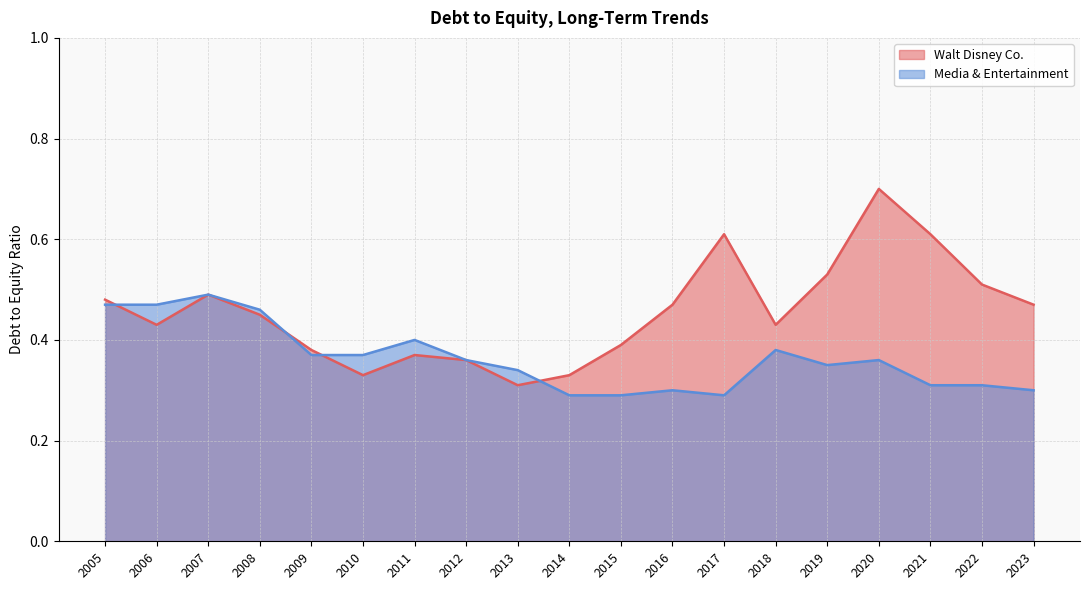

Which label corresponds to the largest value in the chart?

2020